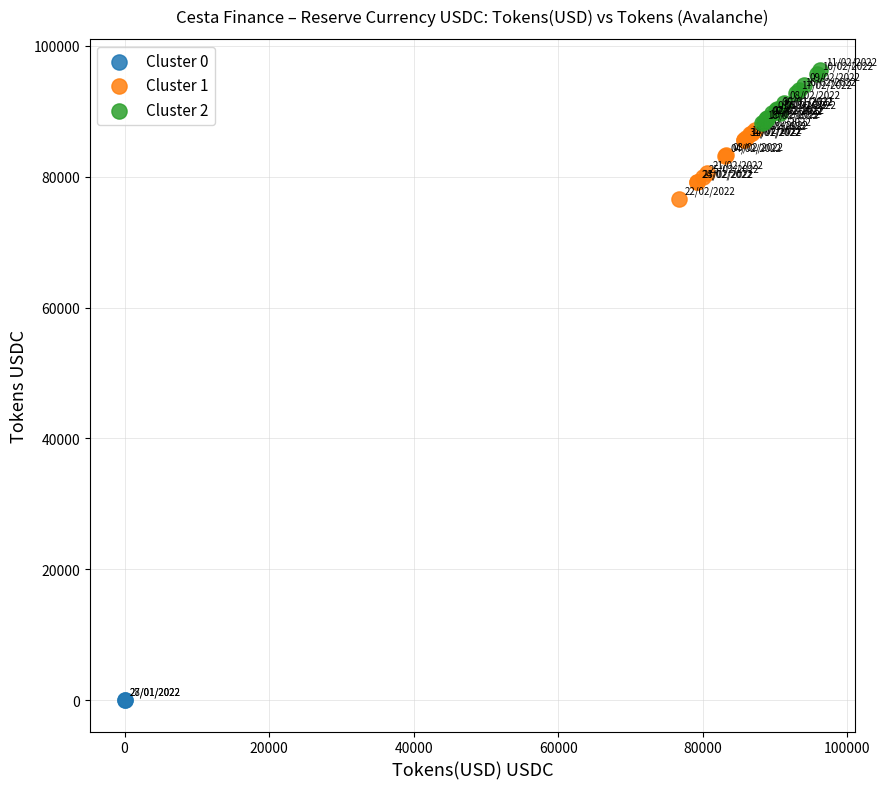

Which series reaches the minimum Y coordinate?

Cluster 0